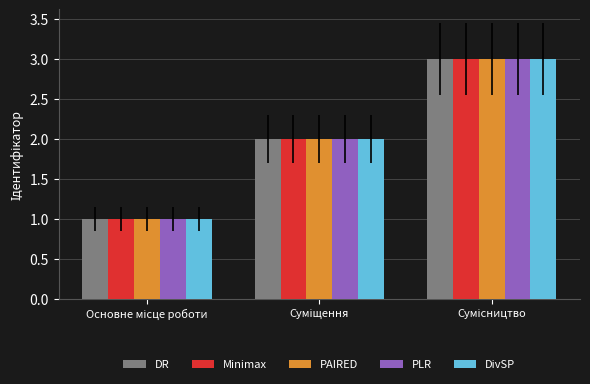

How many distinct data groups are displayed?

5